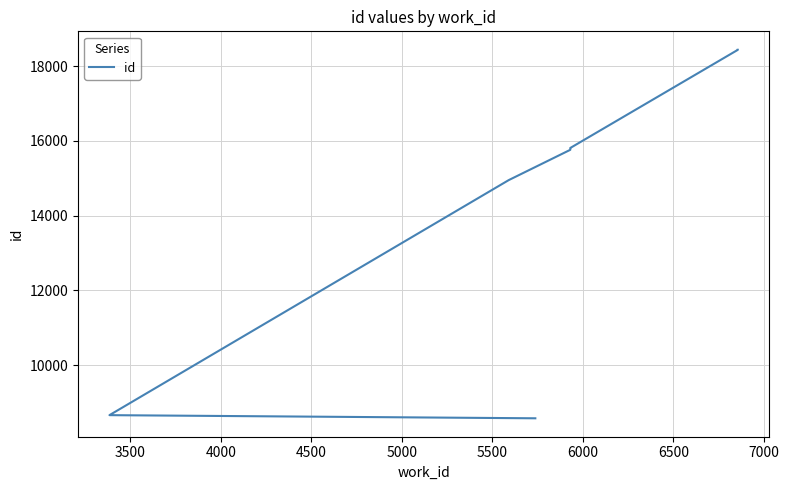

Count the number of data series in this chart.

1